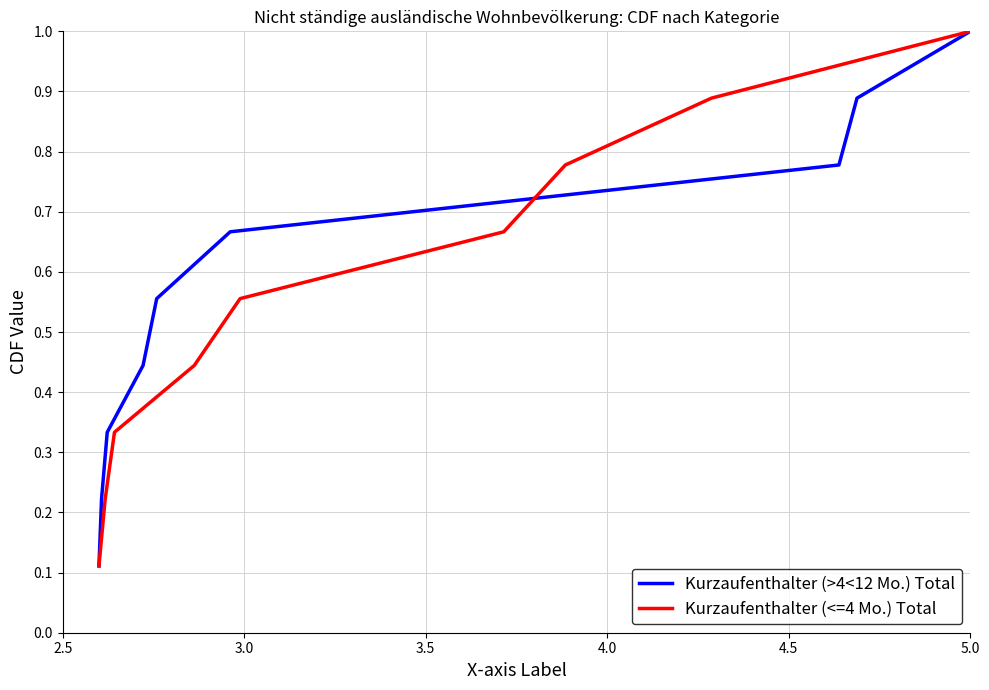

What is the maximum value for Kurzaufenthalter (<=4 Mo.) Total?

1.0